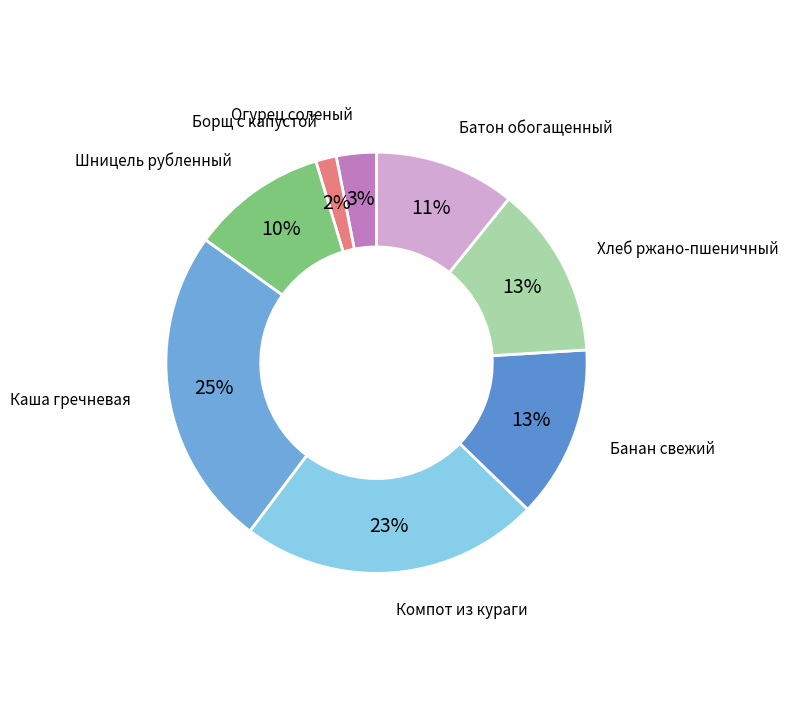

What is the smallest slice in the pie chart?

Борщ с капустой